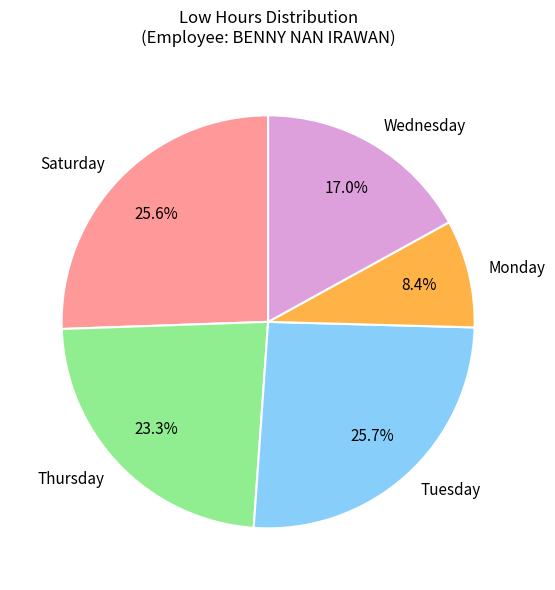

Is Wednesday the majority of the pie?

No